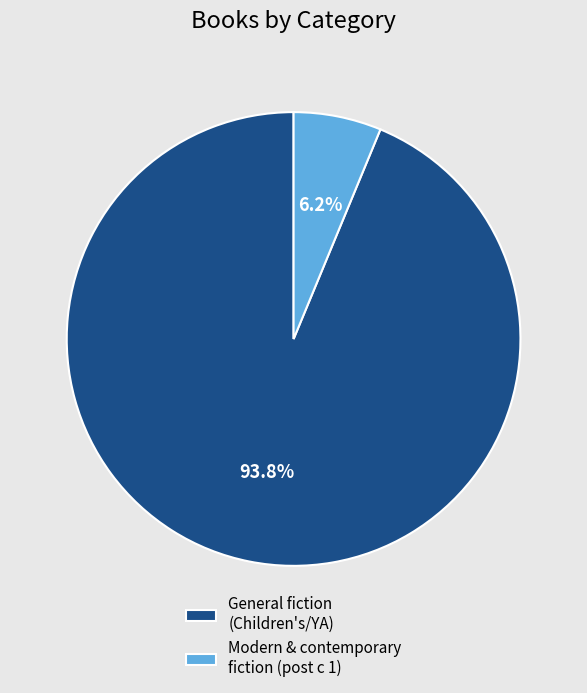

Rank the categories by value from lowest to highest.

Modern & contemporary fiction (post c 1), General fiction (Children's/YA)